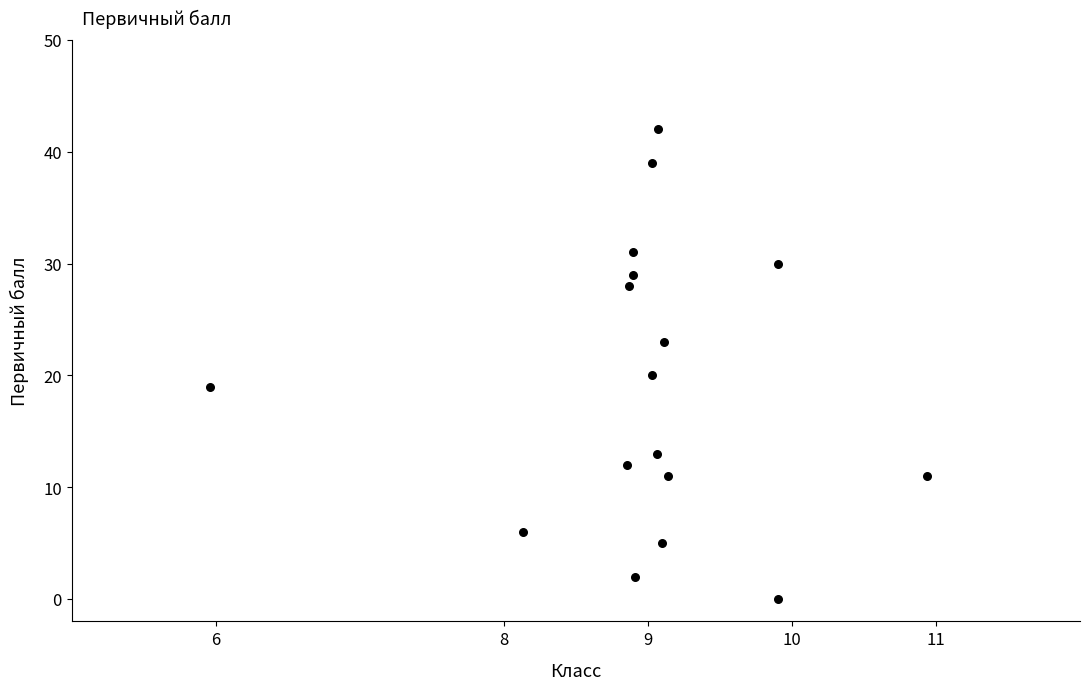

What Y value in the scatter plot is closest to 21?

20